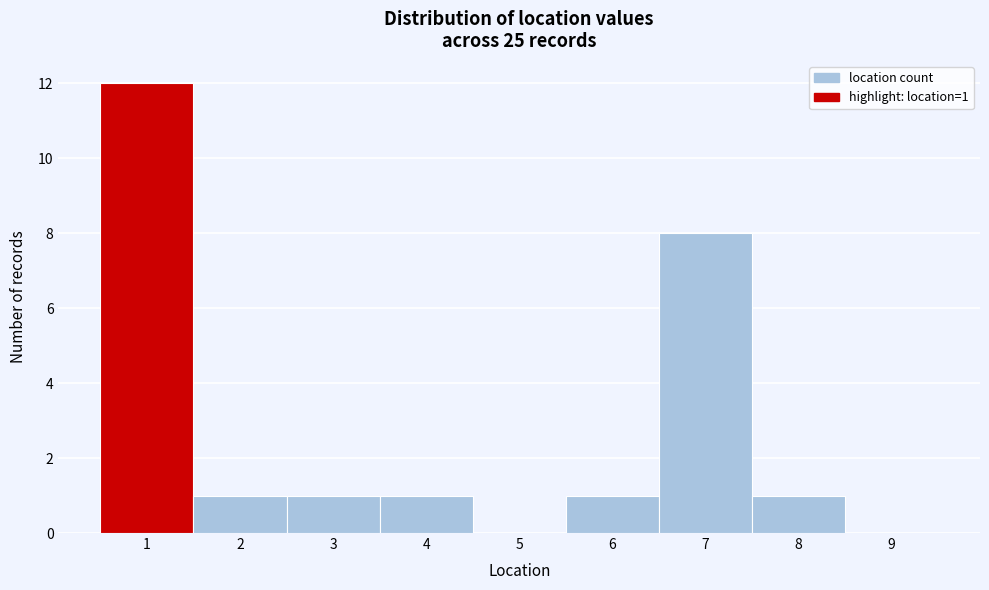

Over which range of the x-axis is the bar tallest?

0.5 to 1.5